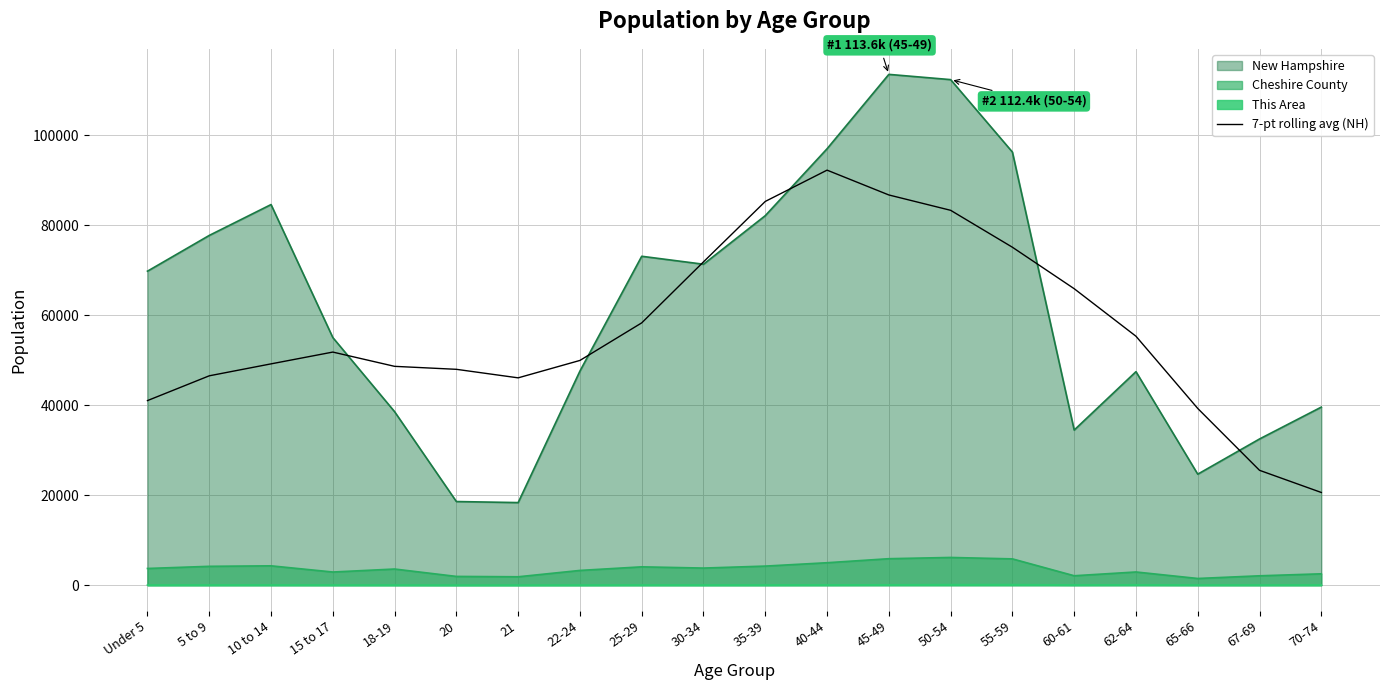

Reading left to right, what are all the values shown in this chart?

Under 5=41033.4	5 to 9=46543.1	10 to 14=49199.0	15 to 17=51821.3	18-19=48648.9	20=47986.7	21=46091.1	22-24=49962.6	25-29=58313.7	30-34=71881.3	35-39=85315.7	40-44=92271.4	45-49=86752.3	50-54=83340.3	55-59=75129.1	60-61=65911.4	62-64=55343.1	65-66=39286.4	67-69=25530.9	70-74=20604.1